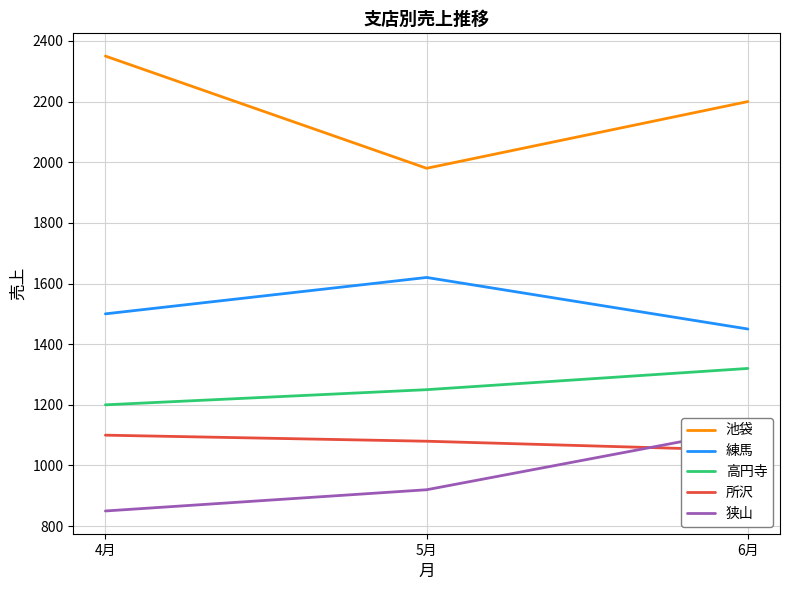

What is the sum of the 狭山 values at 4月 and 5月?

1770